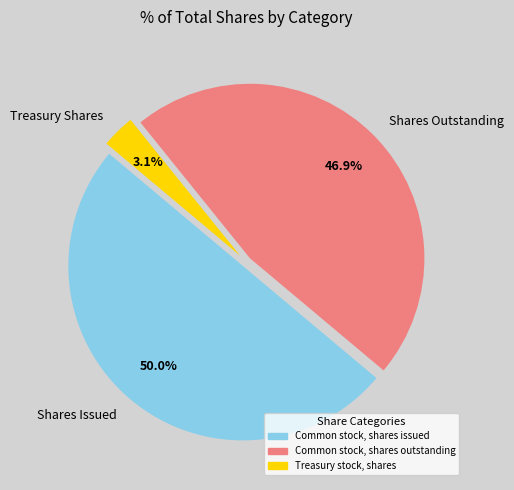

To the nearest percent, what is the average slice percentage?

33%